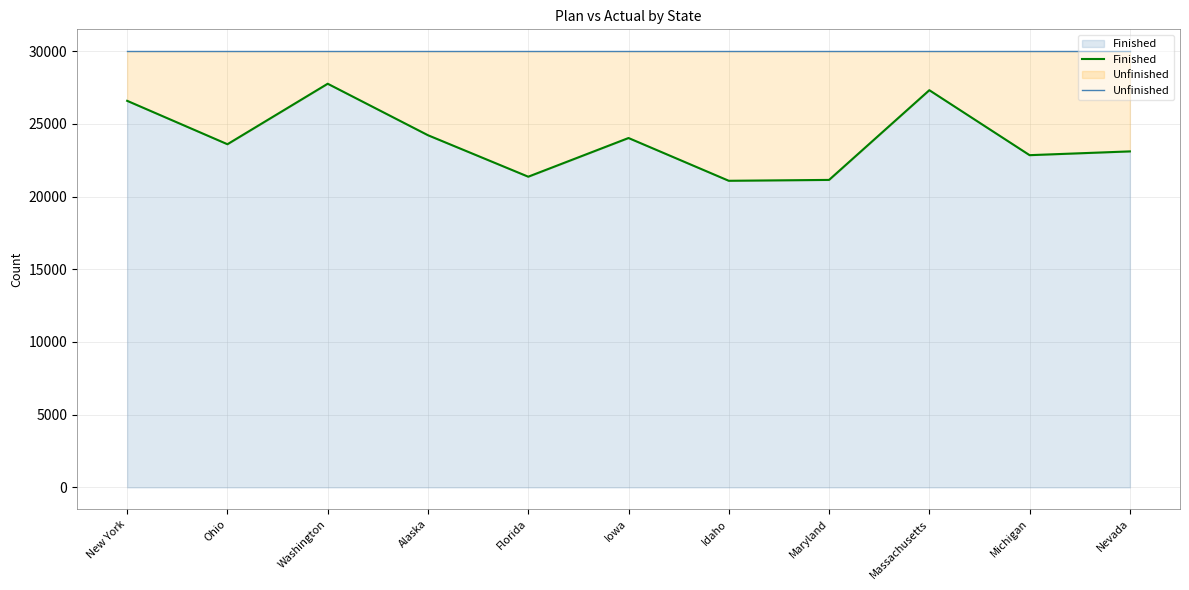

What is the difference between the Finished values at Nevada and Iowa?

920